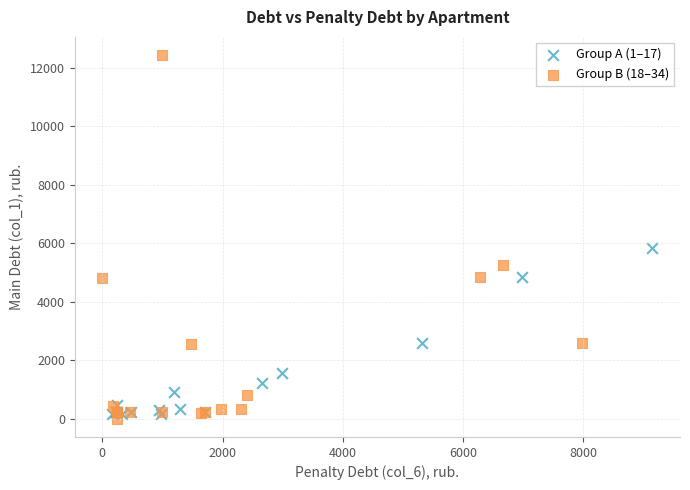

Which series has the largest Y range (max minus min)?

Group B (18–34)